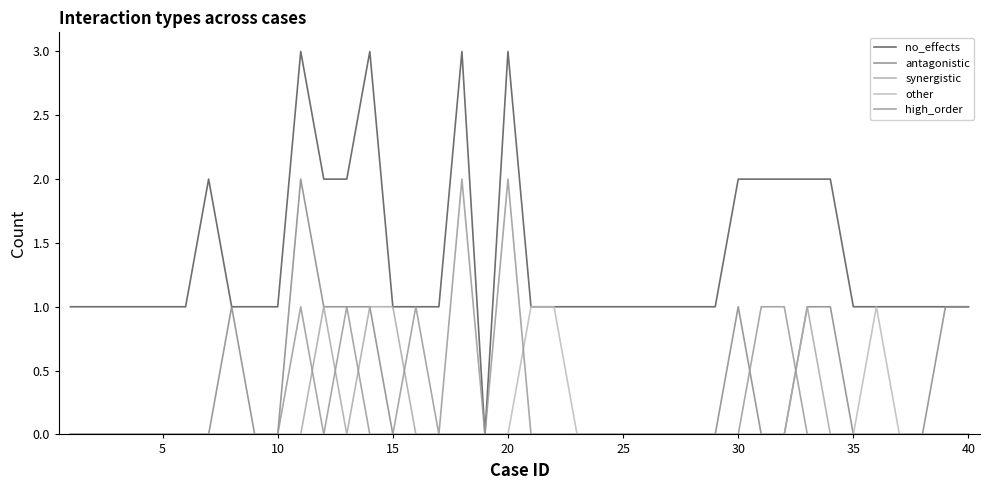

Which series has the largest total across all categories?

no_effects